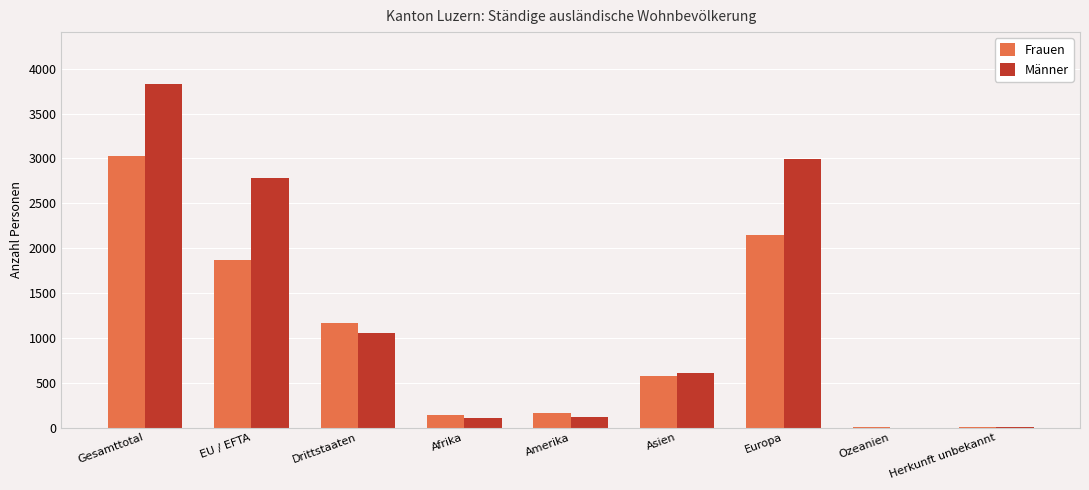

Is it true that Frauen equals 1168 at Drittstaaten?

True